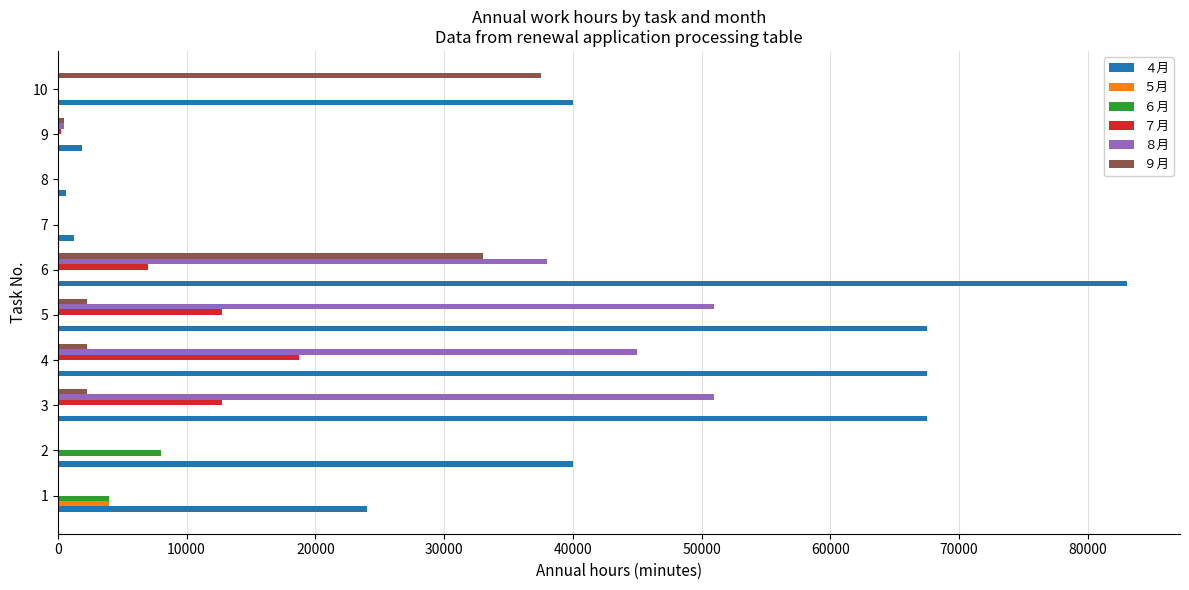

What is the greatest value displayed?

83000